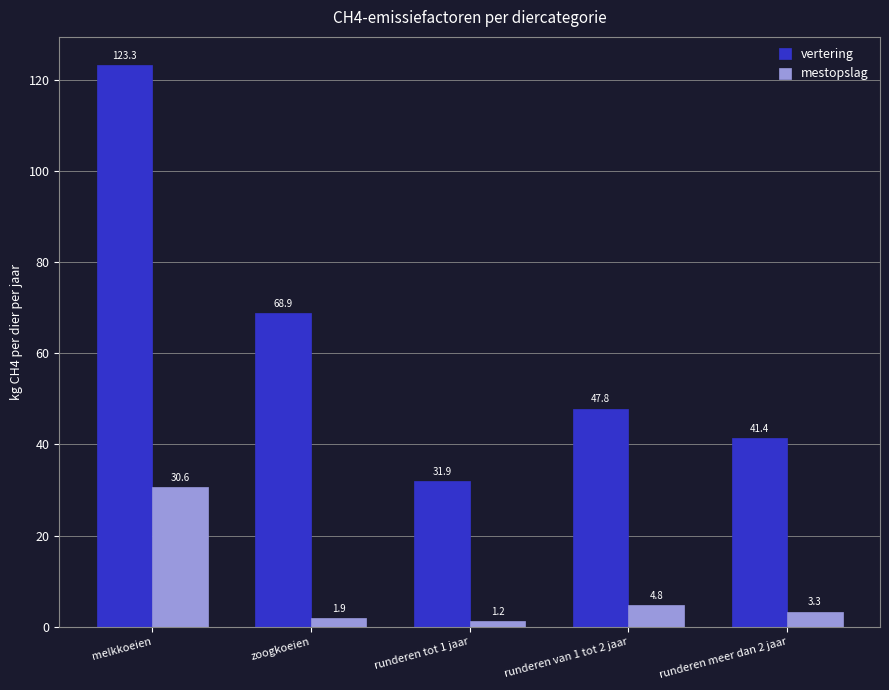

Which series has the widest spread of values?

vertering